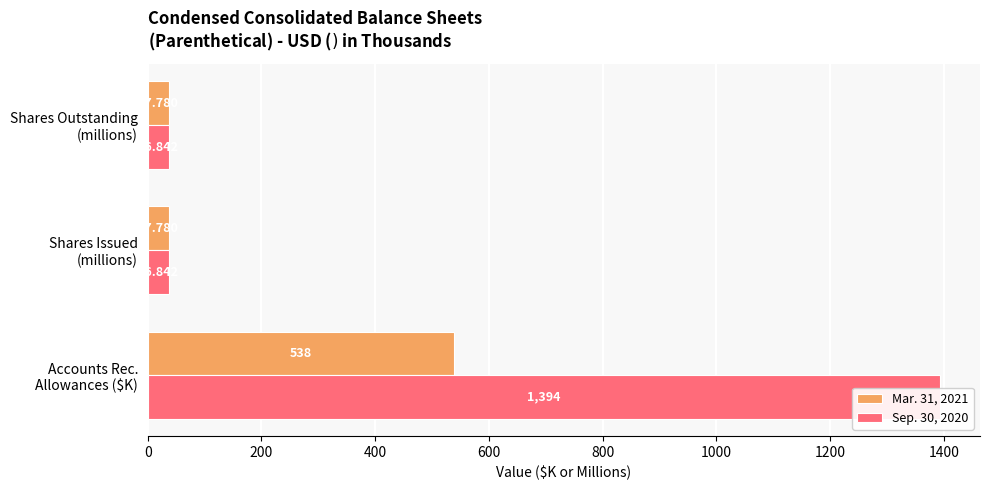

What is the average value of the Sep. 30, 2020 series?

489.2